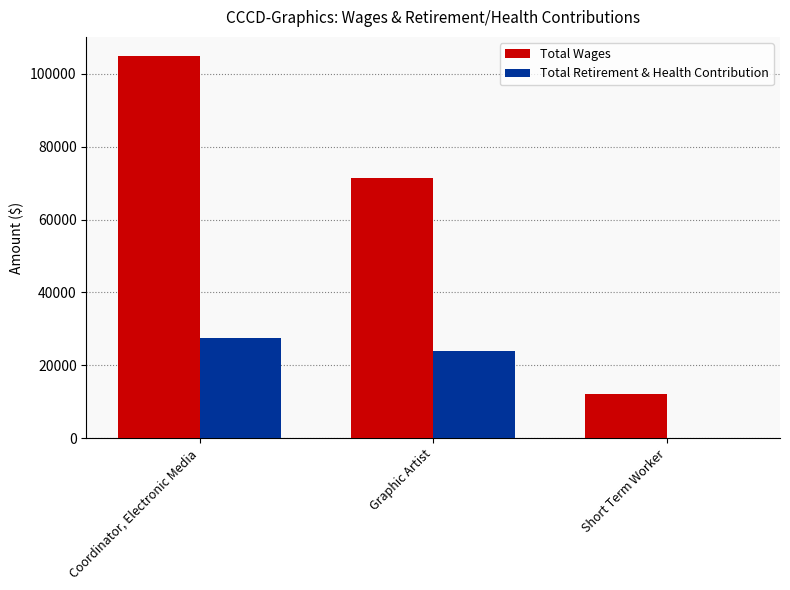

Reading left to right, extract all data points from this chart.

Total Wages: 104892	71400	12236
Total Retirement & Health Contribution: 27616	23875	0